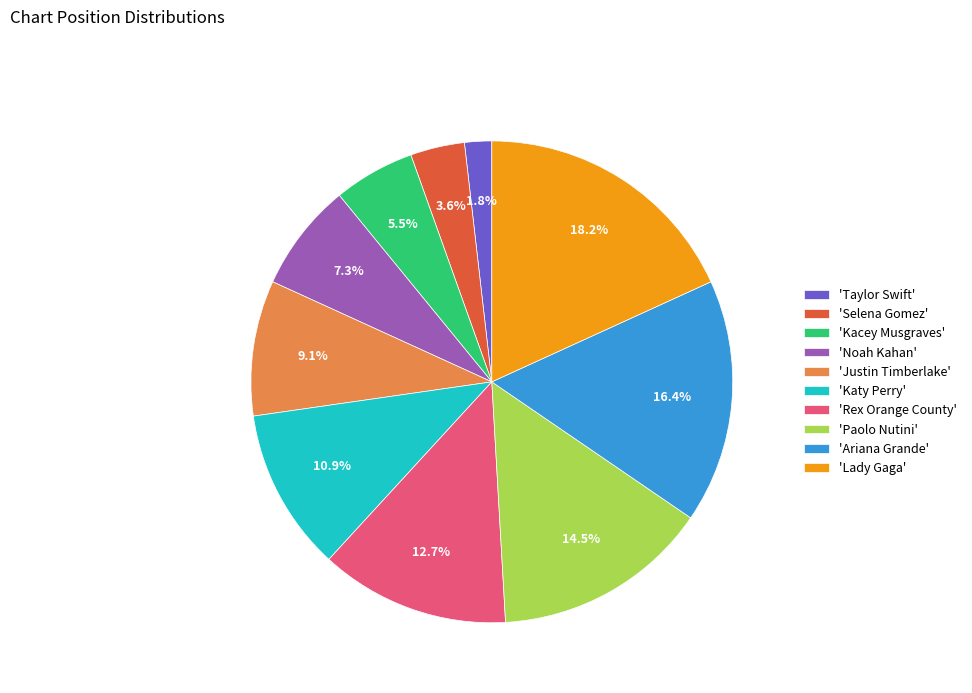

Does 'Selena Gomez' account for over 50% of the chart?

No